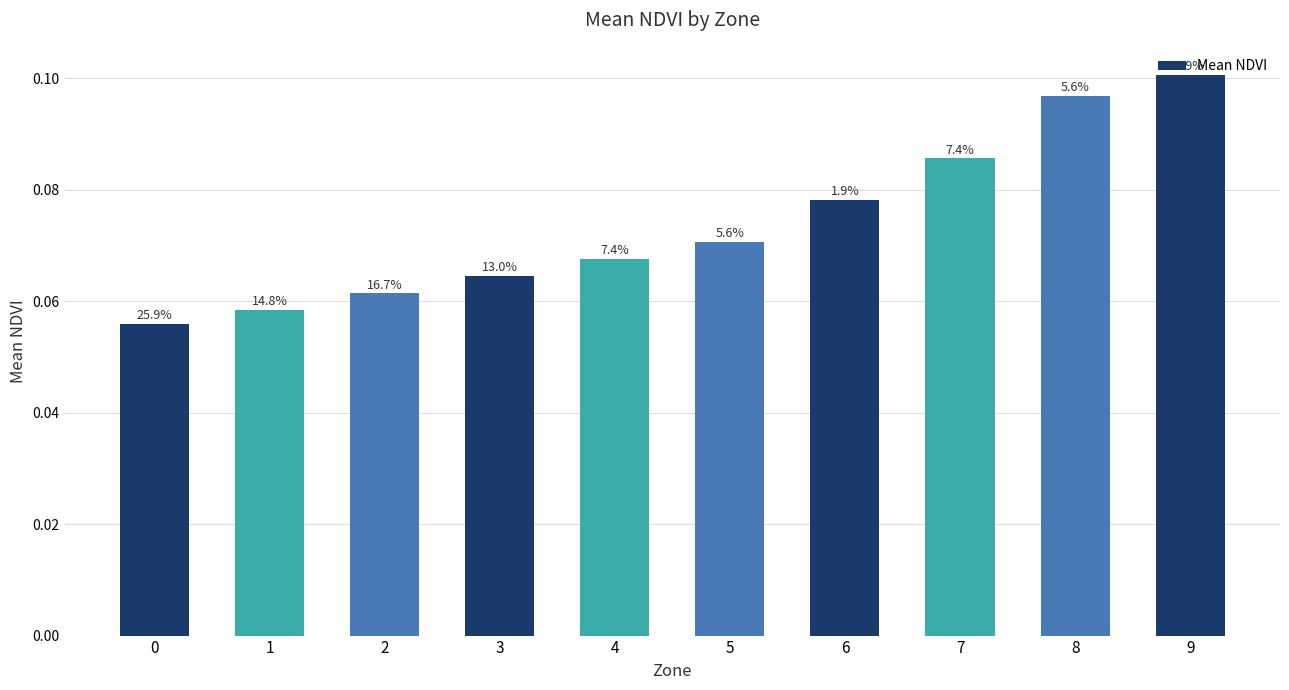

How many bars are there in total?

10